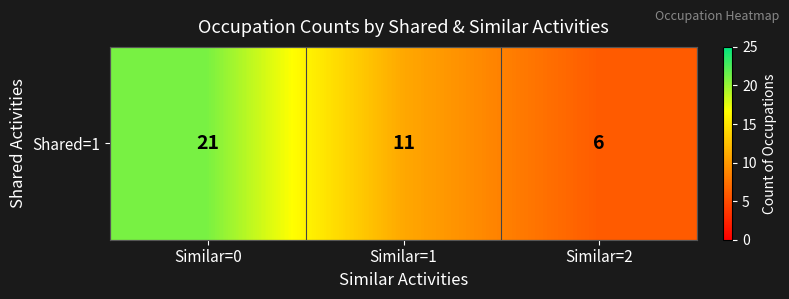

List the labels in order of value, largest first.

Similar=0, Similar=1, Similar=2